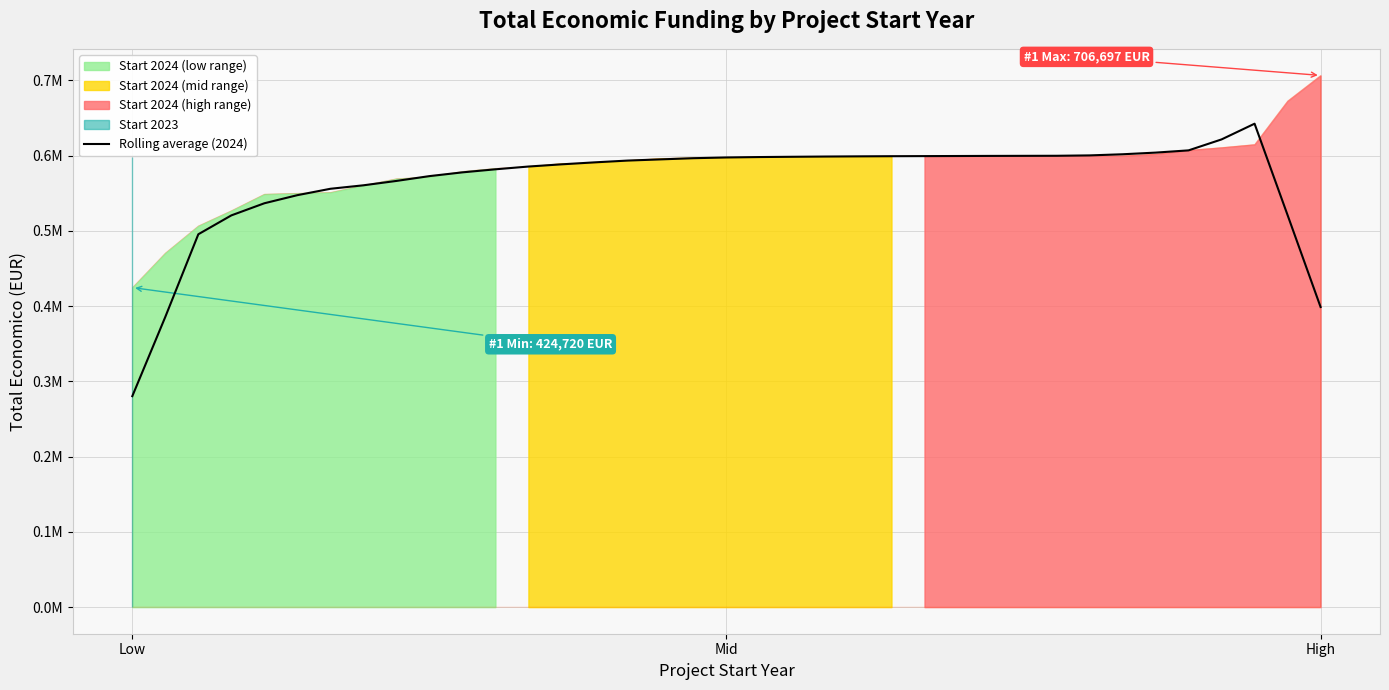

How many lines are shown in the chart?

1